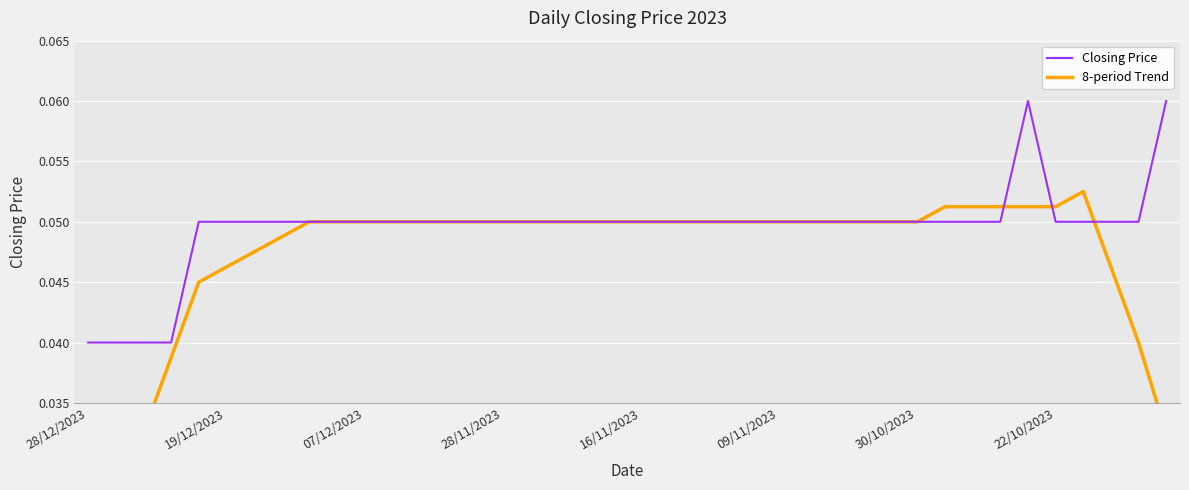

How many lines are shown in the chart?

2